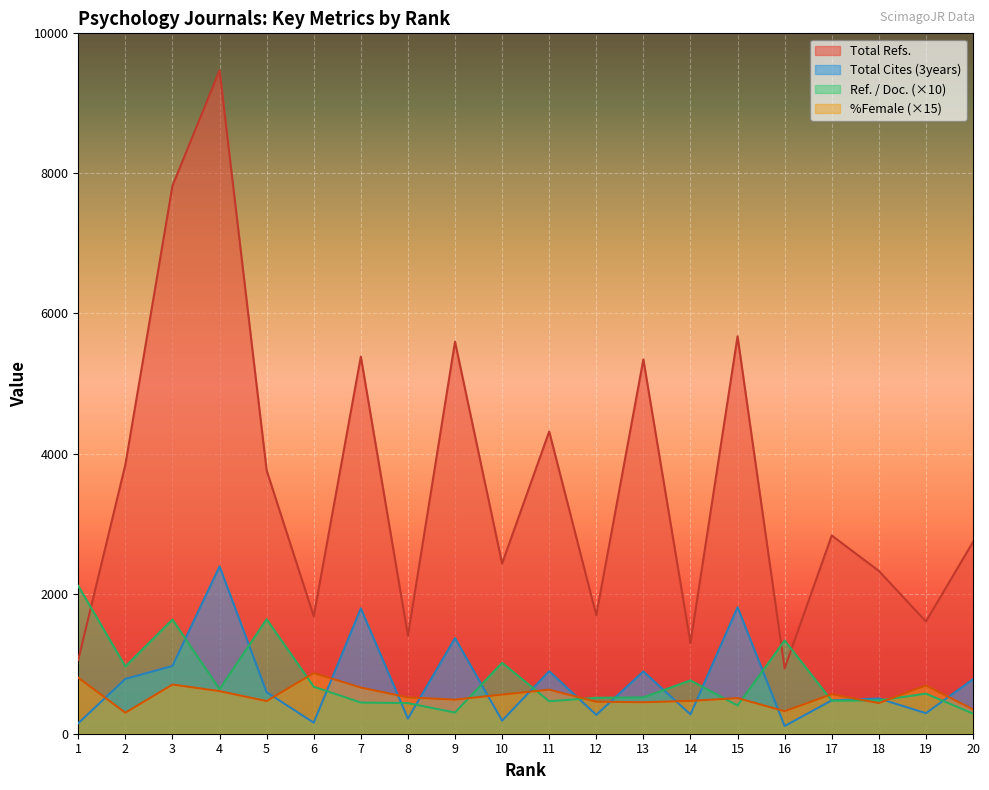

True or false: Total Refs. and %Female intersect in this chart.

False